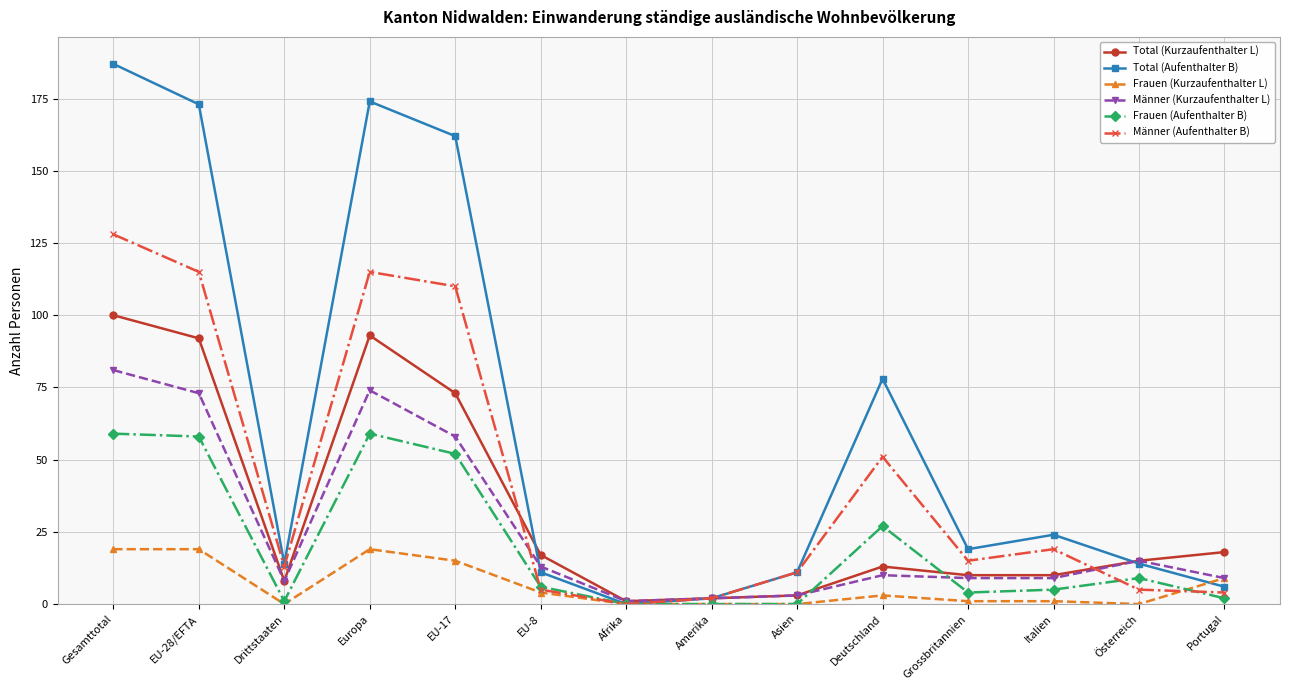

At how many categories does at least one series exceed 136?

4